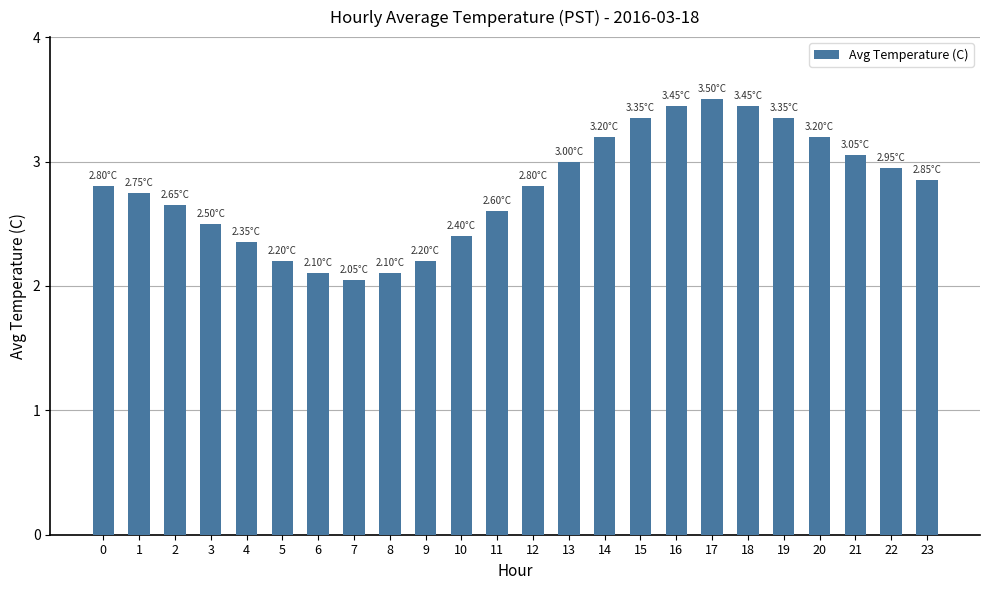

What is the difference between the second highest and minimum values?

1.4